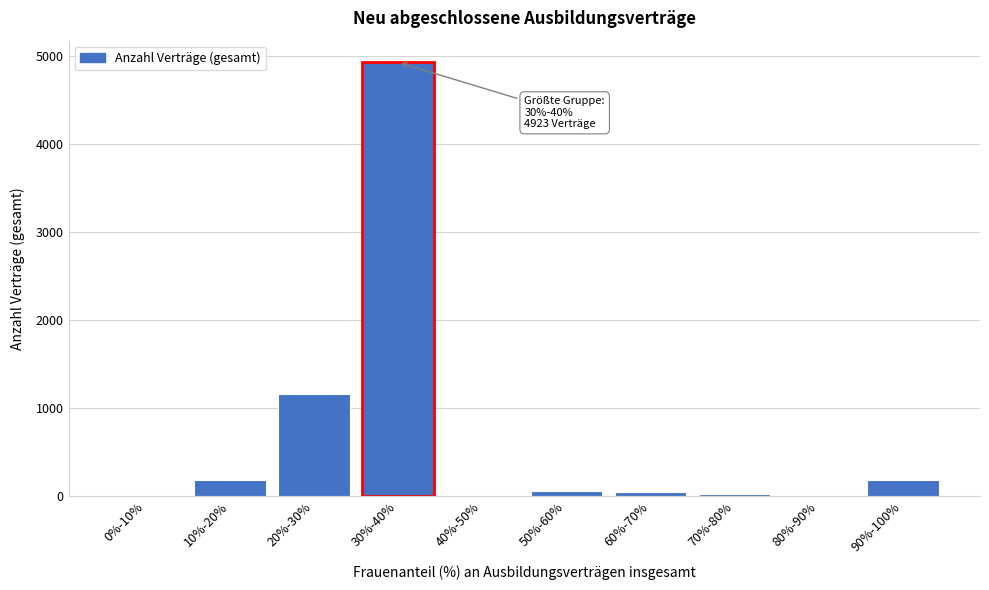

What is the change in value from 0%-10% to 10%-20%?

+183